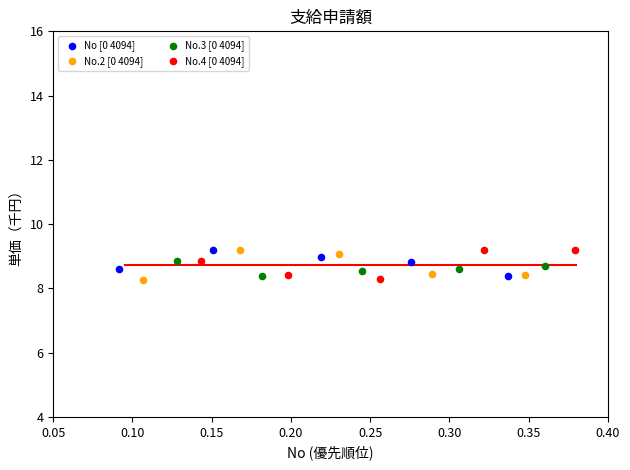

What are all the series names shown in the legend?

No [0 4094], No.2 [0 4094], No.3 [0 4094], No.4 [0 4094]